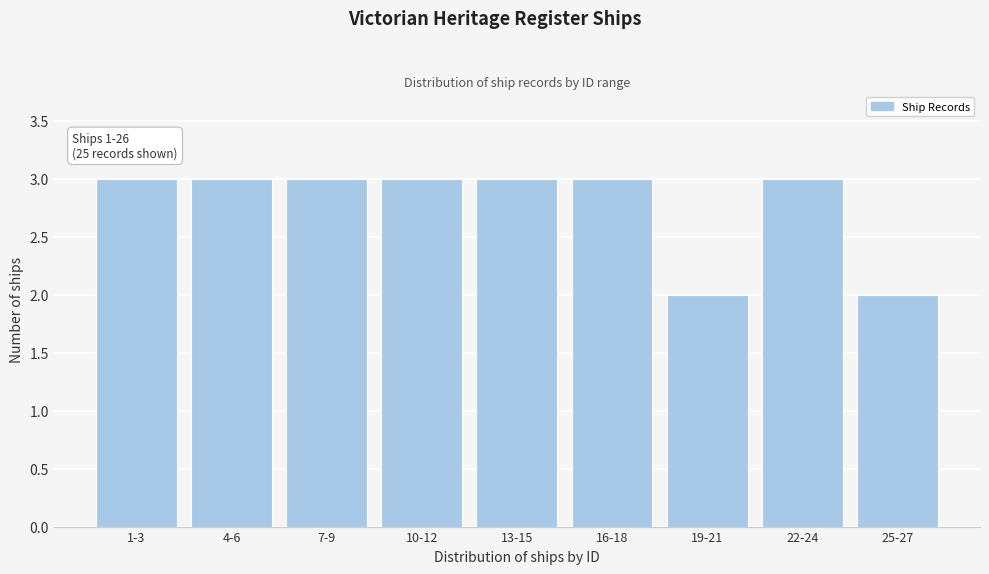

Reading left to right, transcribe all the data shown in this chart.

1-3=3	4-6=3	7-9=3	10-12=3	13-15=3	16-18=3	19-21=2	22-24=3	25-27=2